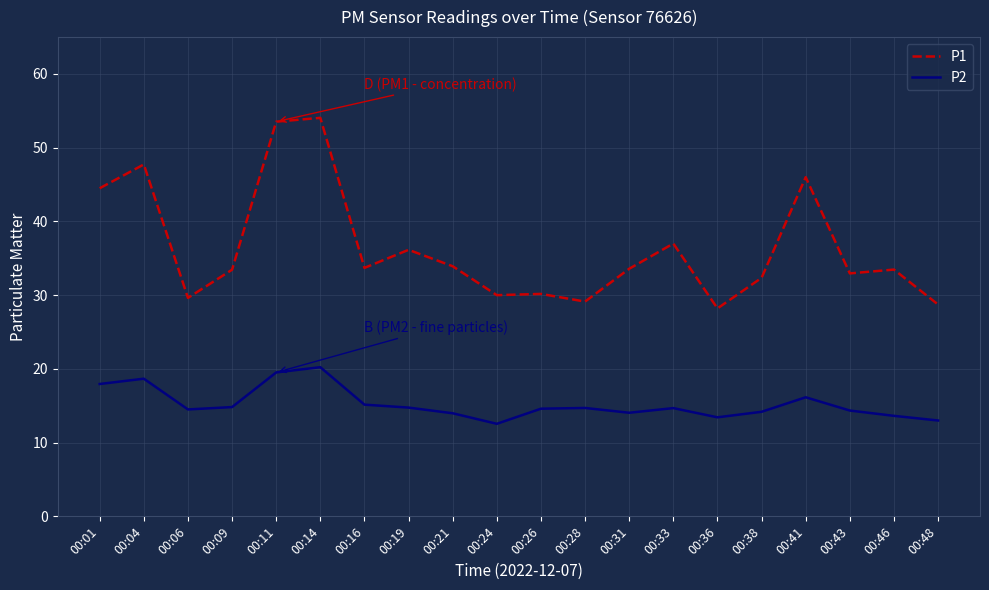

Does the chart have visible grid lines?

Yes